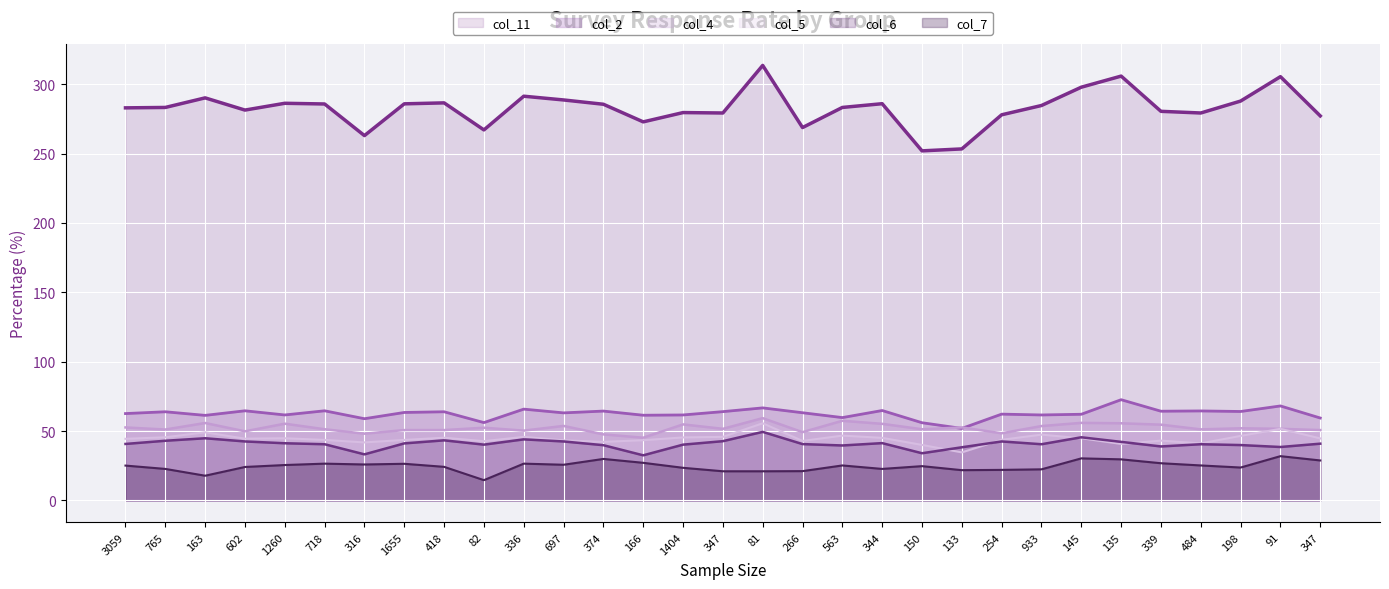

Reading right to left, what are all the values shown in this chart?

col_11: 347=277.2	91=305.5	198=287.9	484=279.3	339=280.5	135=305.9	145=297.9	933=284.7	254=278.0	133=253.4	150=252.0	344=286.0	563=283.3	266=268.8	81=313.6	347=279.3	1404=279.6	166=272.9	374=285.6	697=288.7	336=291.4	82=267.1	418=286.6	1655=285.9	316=263.0	718=285.8	1260=286.3	602=281.4	163=290.2	765=283.3	3059=283.0
col_4: 347=50.7	91=51.6	198=52.0	484=51.2	339=54.6	135=55.6	145=55.9	933=53.6	254=48.4	133=52.6	150=51.3	344=55.2	563=57.4	266=49.2	81=59.3	347=51.6	1404=54.8	166=45.2	374=47.6	697=53.7	336=50.3	82=52.4	418=50.7	1655=50.7	316=48.1	718=51.3	1260=55.3	602=49.8	163=55.8	765=51.1	3059=52.6
col_2: 347=59.4	91=68.1	198=64.1	484=64.5	339=64.3	135=72.6	145=62.1	933=61.6	254=62.2	133=51.9	150=56.0	344=64.8	563=59.7	266=63.2	81=66.7	347=64.0	1404=61.6	166=61.4	374=64.4	697=63.1	336=65.8	82=56.1	418=63.9	1655=63.4	316=58.9	718=64.6	1260=61.6	602=64.6	163=61.3	765=63.9	3059=62.6
col_6: 347=40.9	91=38.5	198=39.9	484=40.5	339=38.9	135=42.2	145=45.5	933=40.5	254=42.5	133=38.3	150=34.0	344=41.3	563=39.6	266=40.6	81=49.4	347=42.7	1404=40.2	166=32.5	374=39.8	697=42.5	336=44.0	82=40.2	418=43.3	1655=41.1	316=33.2	718=40.5	1260=41.2	602=42.5	163=44.8	765=43.0	3059=40.7
col_5: 347=44.7	91=51.6	198=46.5	484=41.1	339=43.1	135=40.7	145=44.8	933=47.4	254=43.7	133=34.6	150=40.0	344=45.1	563=46.7	266=42.9	81=55.6	347=45.8	1404=45.4	166=43.4	374=42.2	697=43.3	336=45.8	82=42.7	418=45.2	1655=43.6	316=41.8	718=43.6	1260=44.8	602=44.5	163=49.1	765=45.5	3059=44.4
col_7: 347=28.8	91=31.9	198=23.7	484=25.2	339=26.8	135=29.6	145=30.3	933=22.4	254=22.0	133=21.8	150=24.7	344=22.7	563=25.2	266=21.1	81=21.0	347=21.0	1404=23.5	166=27.1	374=29.9	697=25.7	336=26.5	82=14.6	418=24.2	1655=26.4	316=25.9	718=26.5	1260=25.5	602=24.1	163=17.8	765=22.7	3059=25.1